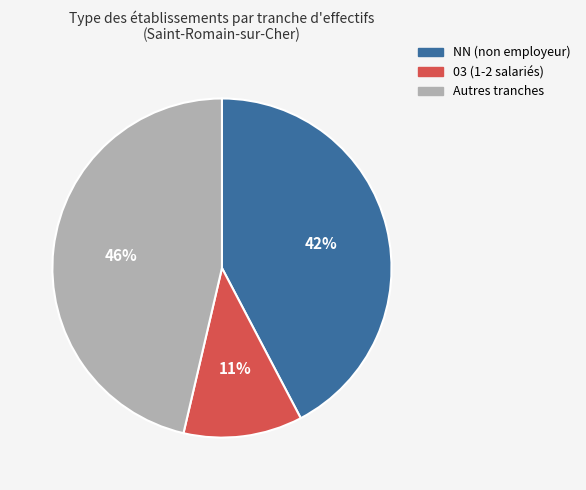

How many slices are in this pie chart?

3